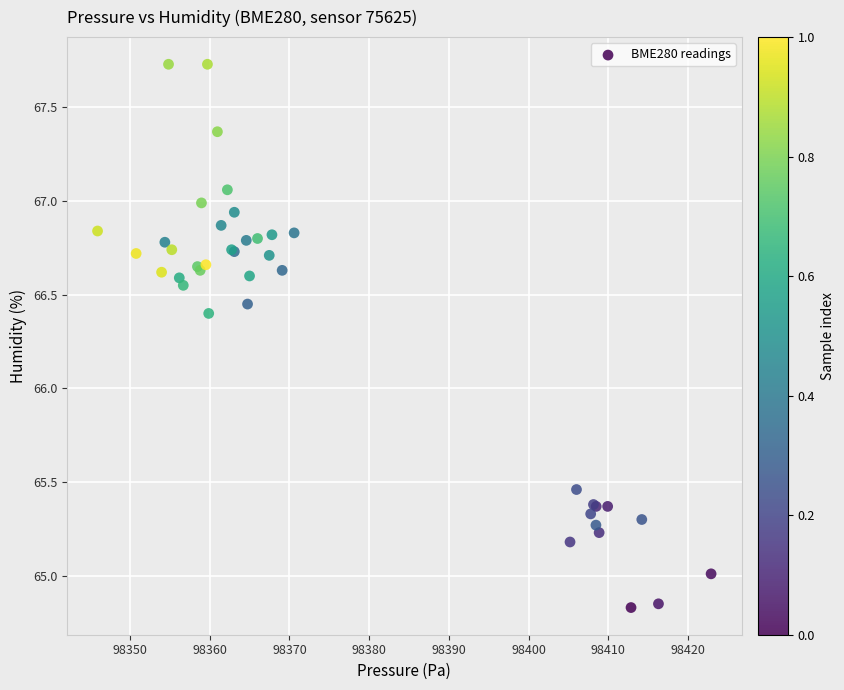

What Y value in the scatter plot is closest to 66?

66.4